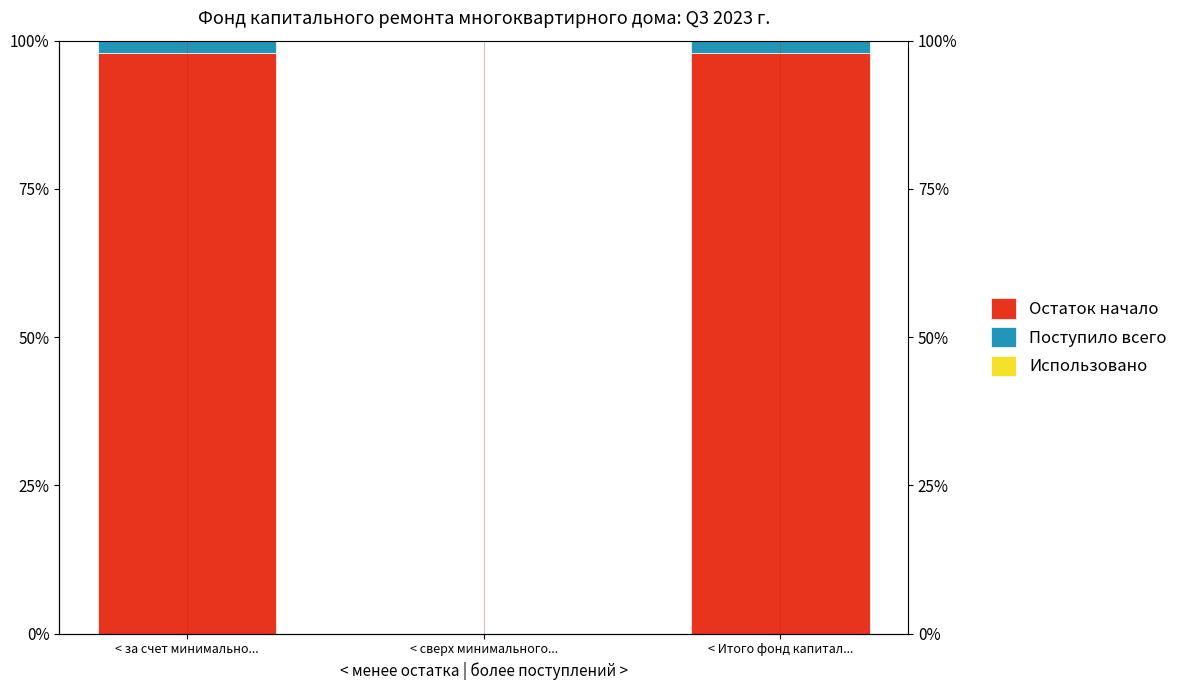

At how many categories does at least one series exceed 53?

2